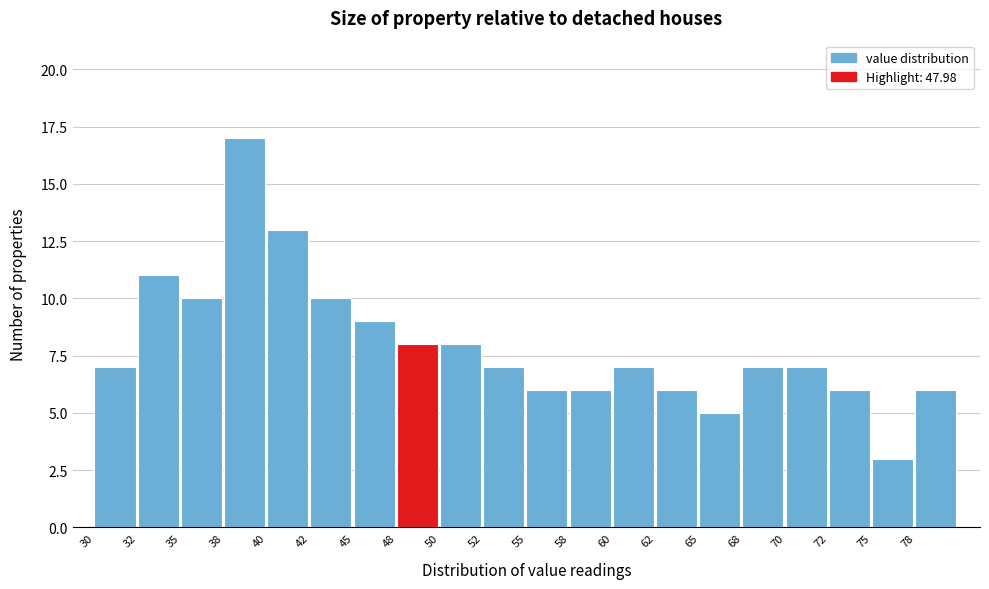

Reading left to right, transcribe this chart: for each bar, give the range it covers on the x-axis and its height. The values are not printed on the chart, so give them approximately, as read against the axis.

30.0 to 32.5: 7
32.5 to 35.0: 11
35.0 to 37.5: 10
37.5 to 40.0: 17
40.0 to 42.5: 13
42.5 to 45.0: 10
45.0 to 47.5: 9
47.5 to 50.0: 8
50.0 to 52.5: 8
52.5 to 55.0: 7
55.0 to 57.5: 6
57.5 to 60.0: 6
60.0 to 62.5: 7
62.5 to 65.0: 6
65.0 to 67.5: 5
67.5 to 70.0: 7
70.0 to 72.5: 7
72.5 to 75.0: 6
75.0 to 77.5: 3
77.5 to 80.0: 6